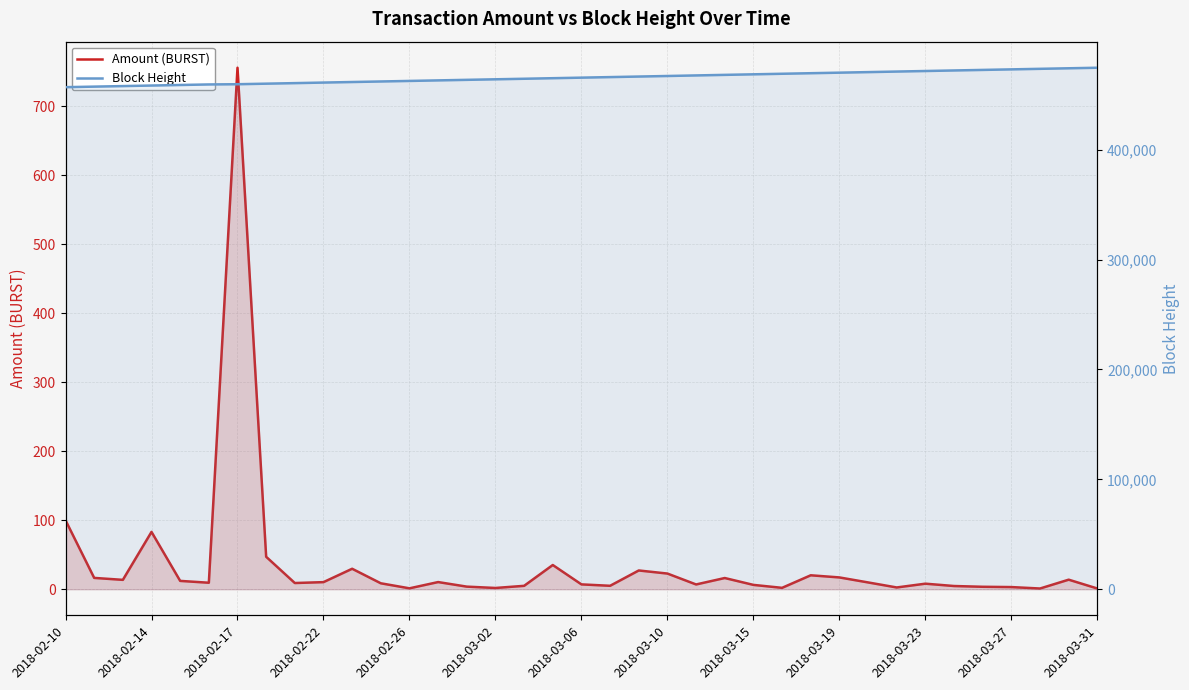

Which has a higher value, 2018-02-17 or 24?

2018-02-17